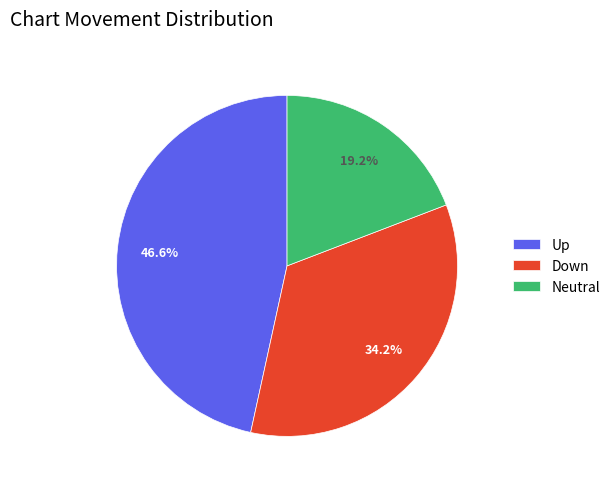

Combined, do Neutral and Down account for over 50%?

Yes